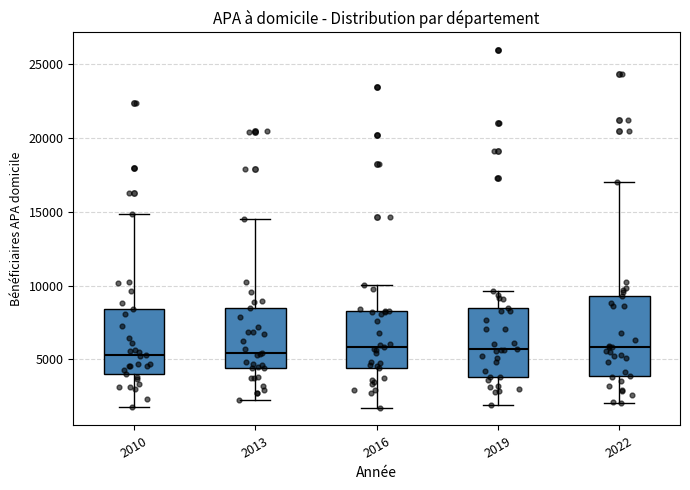

Reading left to right, transcribe this box plot: for each box, give where its median line is, the range the box spans, and where its two whiskers end, as read against the y-axis. The values are not printed on the chart, so give them approximately, as read against the axis.

2010: median 5500, box 4000 to 8500, whiskers 2000 to 15000
2013: median 5500, box 4500 to 8500, whiskers 2000 to 14500
2016: median 6000, box 4500 to 8500, whiskers 1500 to 10000
2019: median 5500, box 4000 to 8500, whiskers 2000 to 9500
2022: median 6000, box 4000 to 9500, whiskers 2000 to 17000